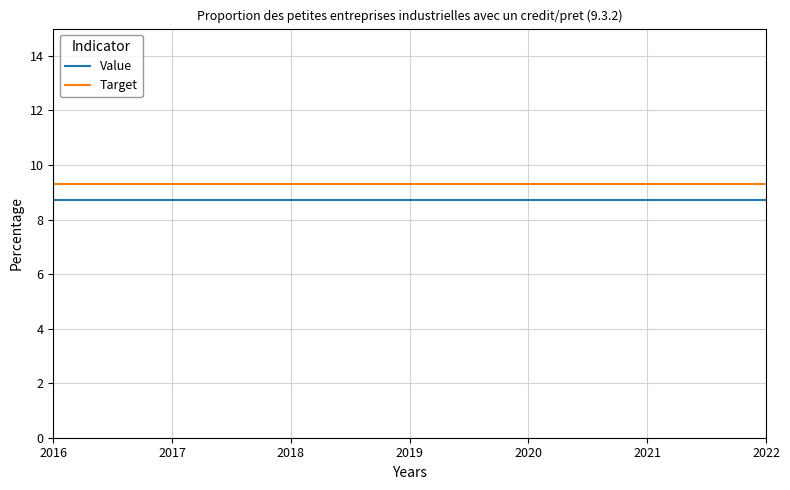

Reading left to right, transcribe all the data shown in this chart.

Value: 8.7	8.7	8.7	8.7	8.7	8.7	8.7
Target: 9.3	9.3	9.3	9.3	9.3	9.3	9.3